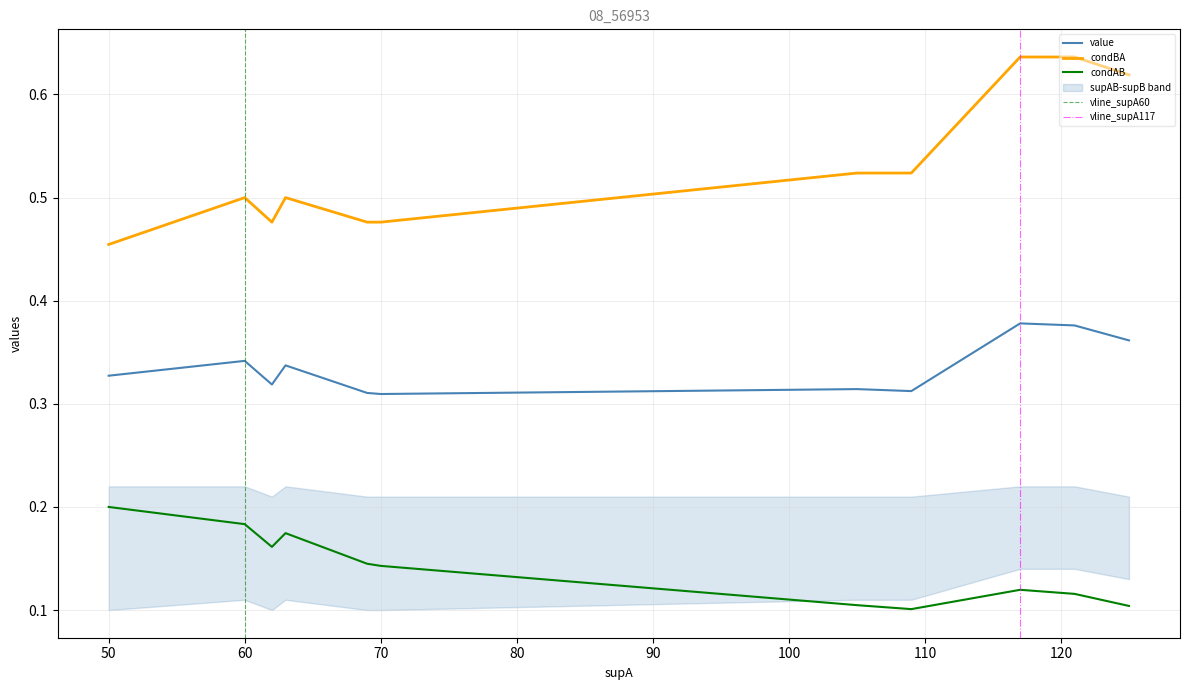

How many distinct data groups are displayed?

3